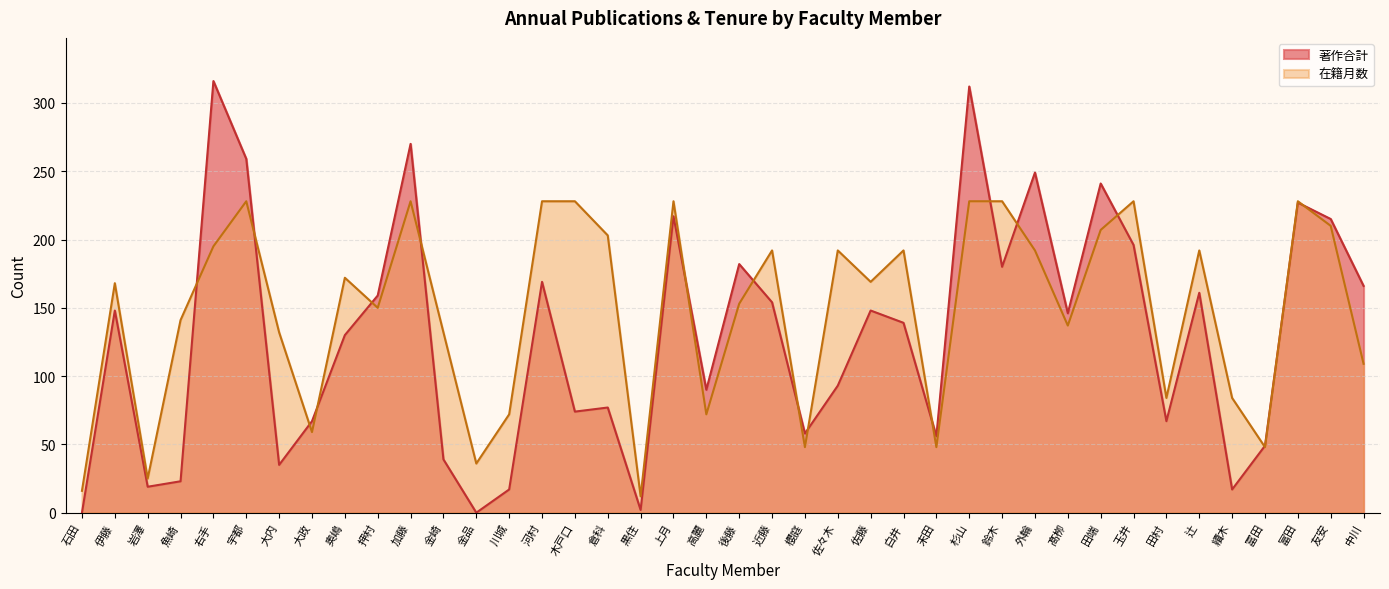

What is the label of the 10th point from the right?

髙栁